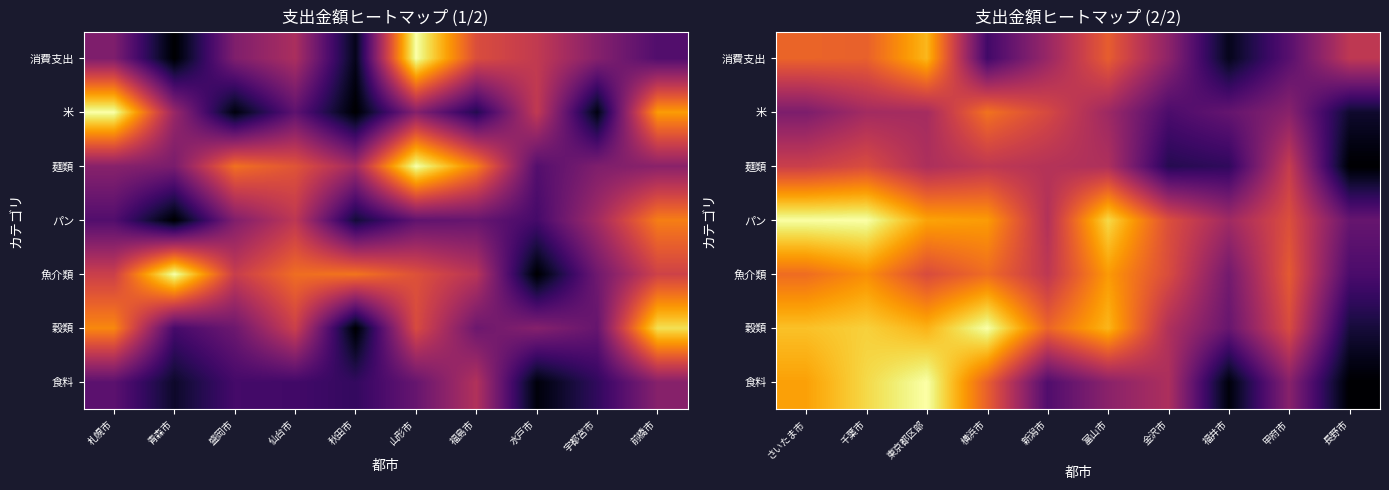

What is the maximum value shown in the chart?

1.0